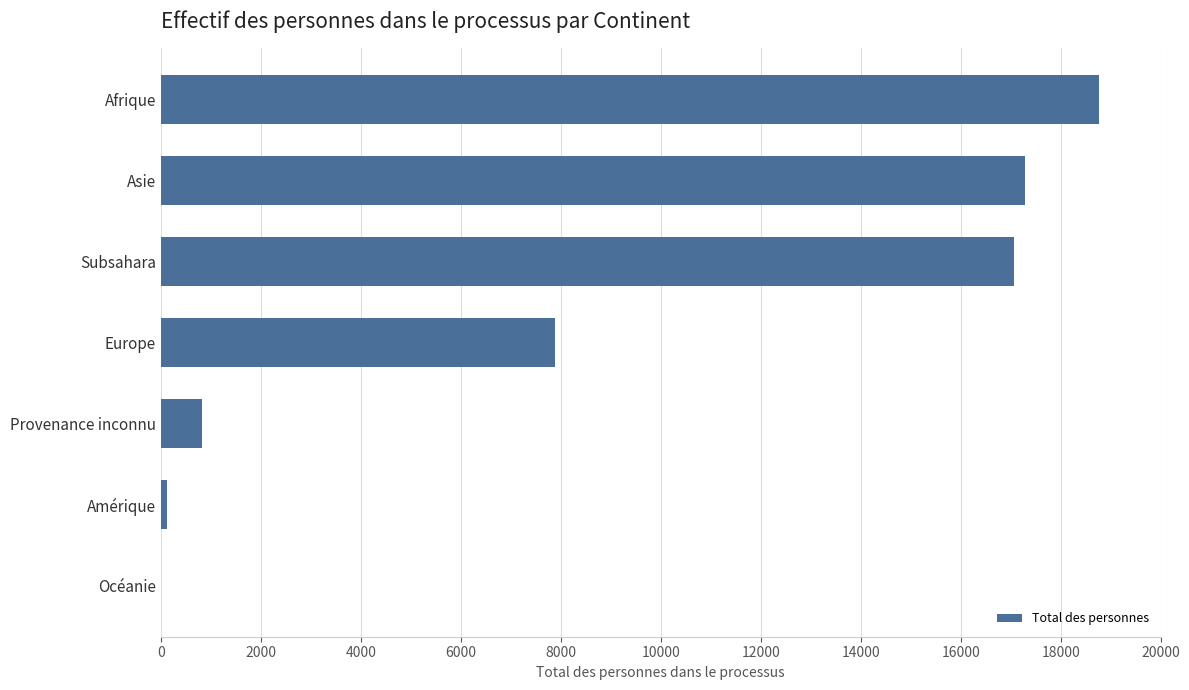

Between Amérique and Afrique, which is larger?

Afrique